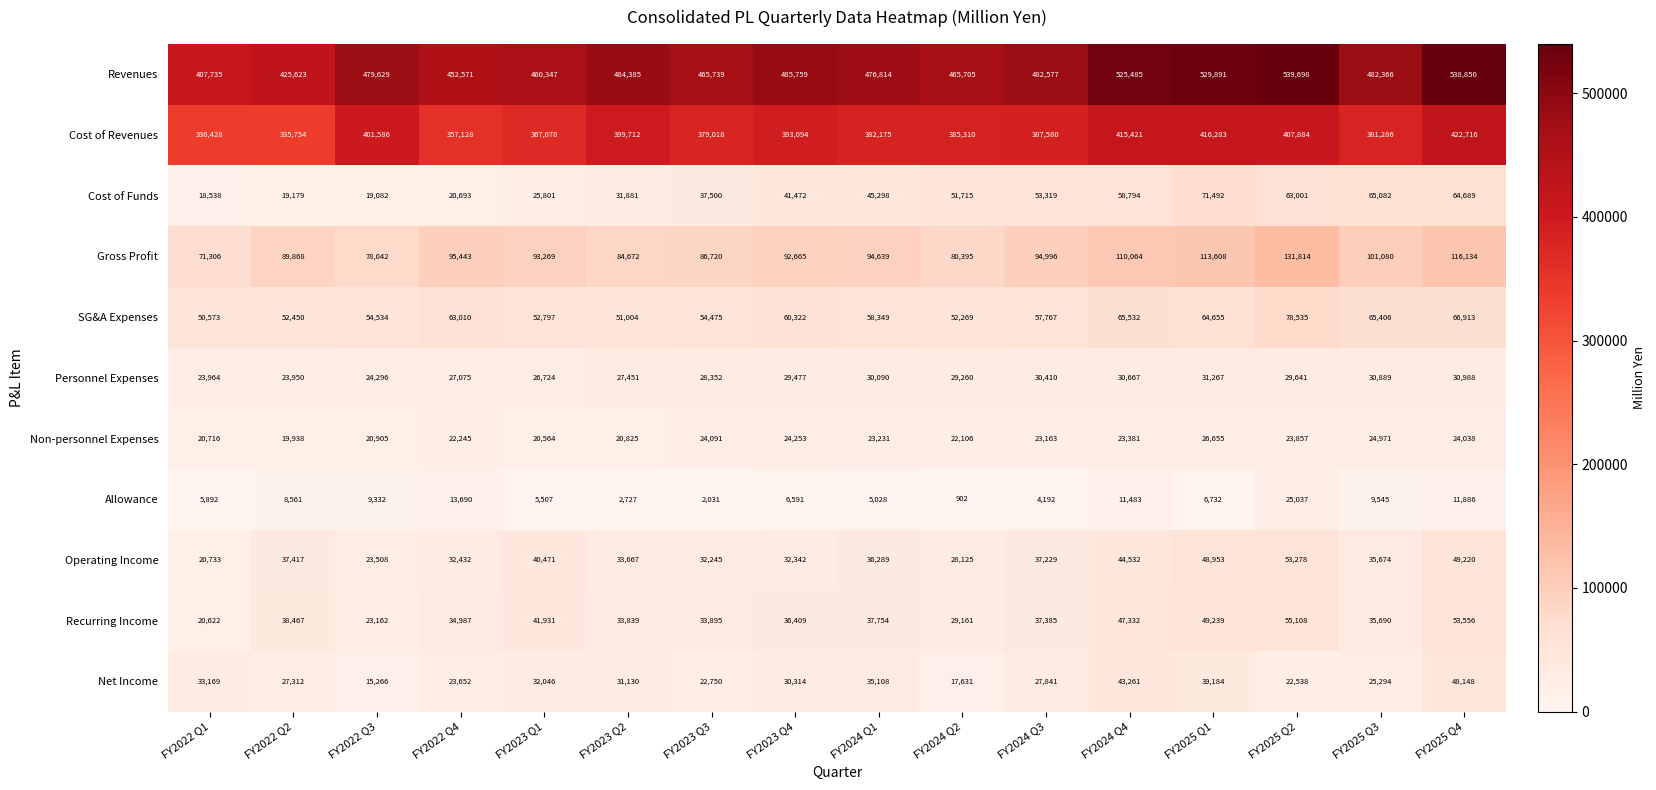

Which series has the widest spread of values?

Revenues